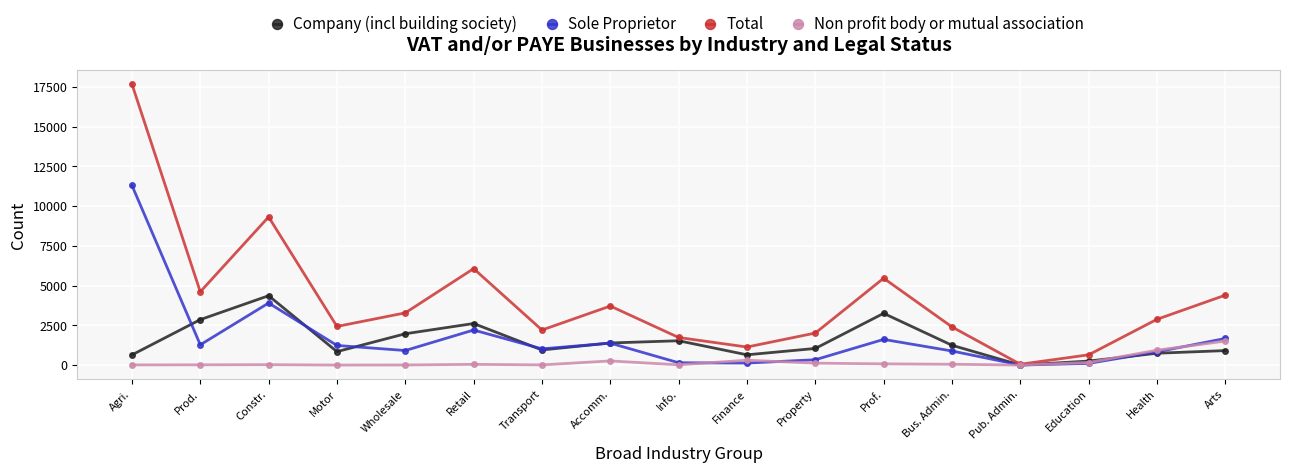

In Sole Proprietor, how many points are lower than both neighbors (excluding endpoints)?

5